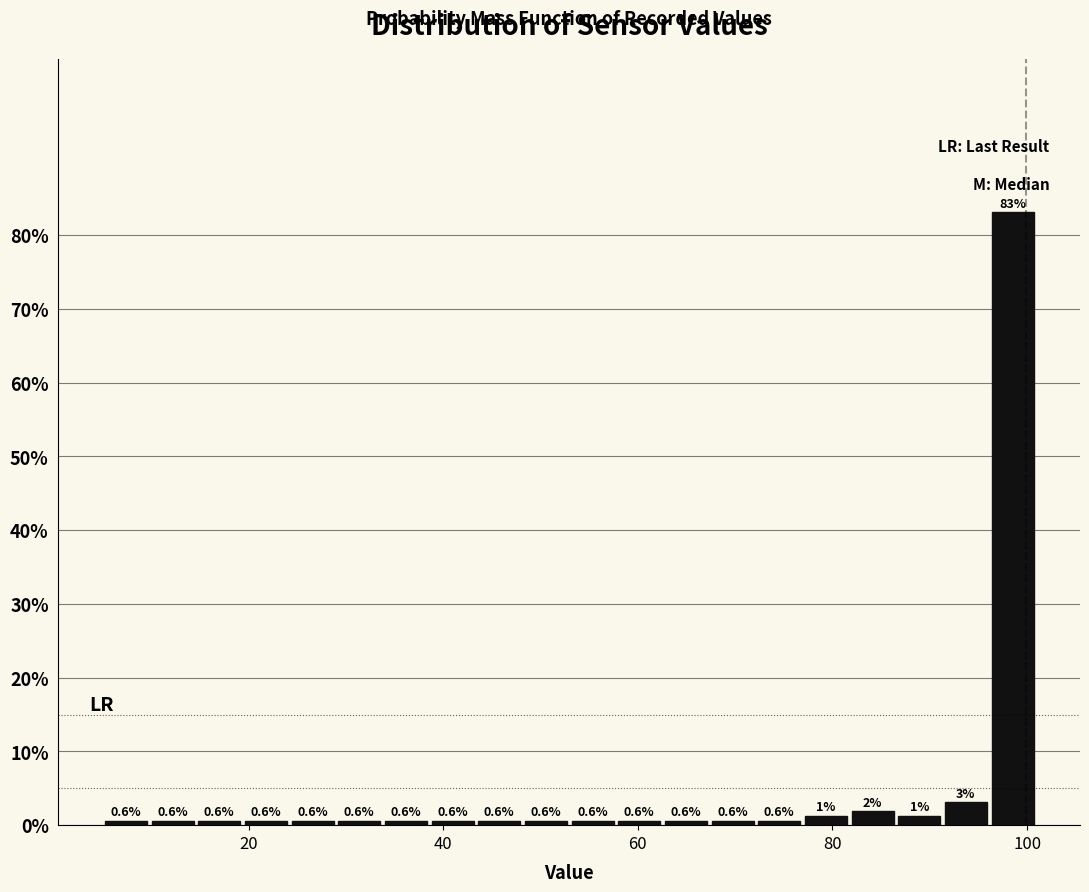

Around what value on the x-axis is the tallest bar? Give the approximate position of its centre, as read against the axis.

98